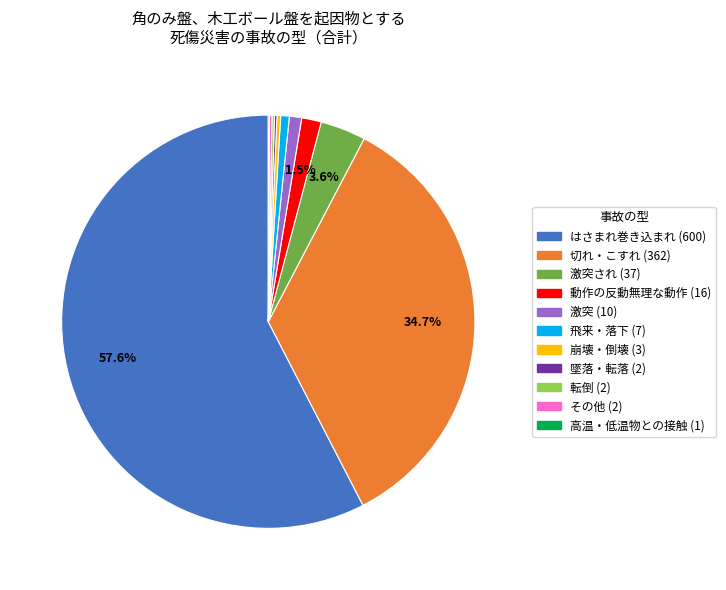

Is there any slice that represents more than half of the pie?

Yes